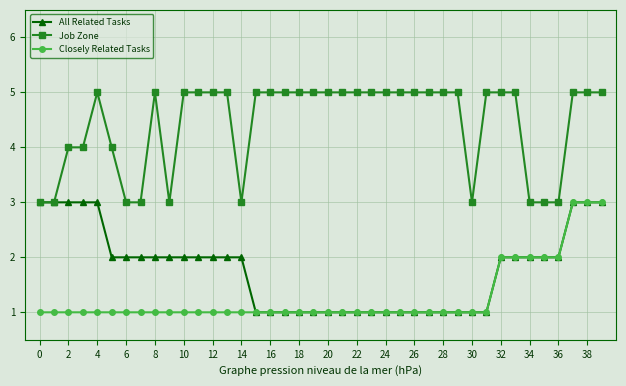

What are all the series names shown in the legend?

All Related Tasks, Job Zone, Closely Related Tasks